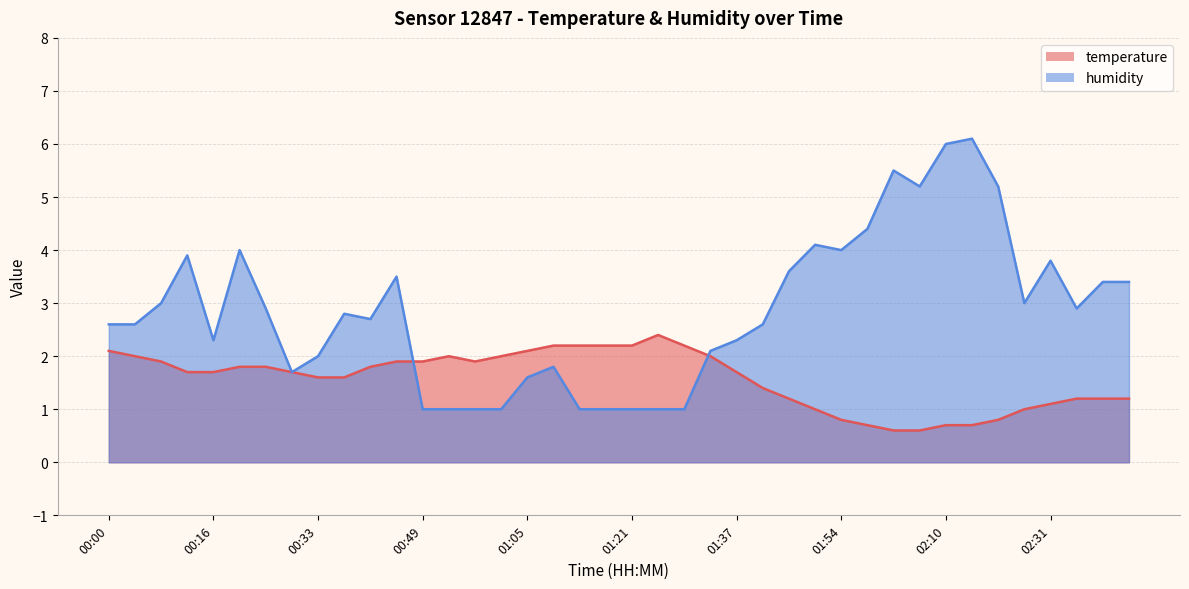

What is the highest value of the humidity series?

6.1